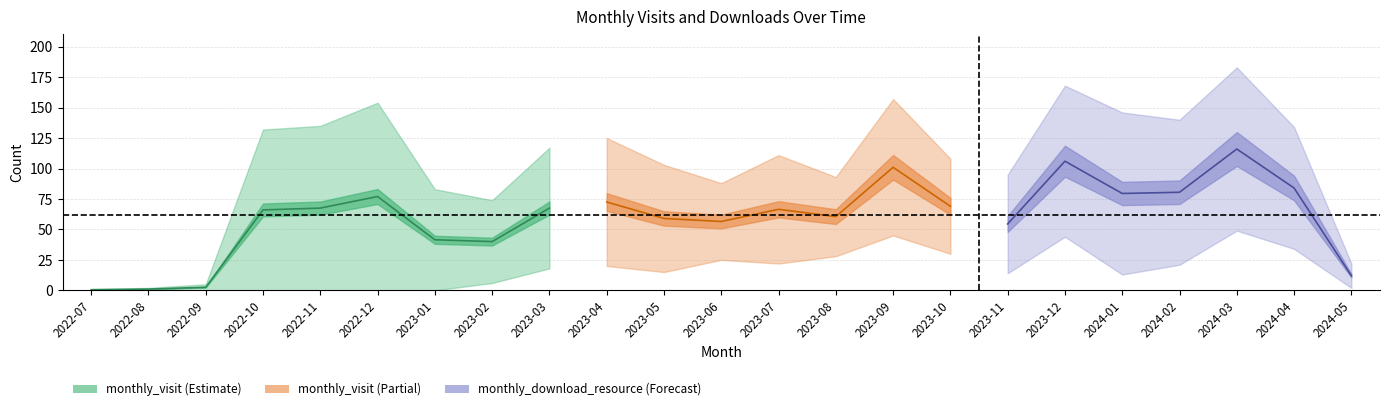

What is the difference between the highest and lowest values at 2024-02?

119